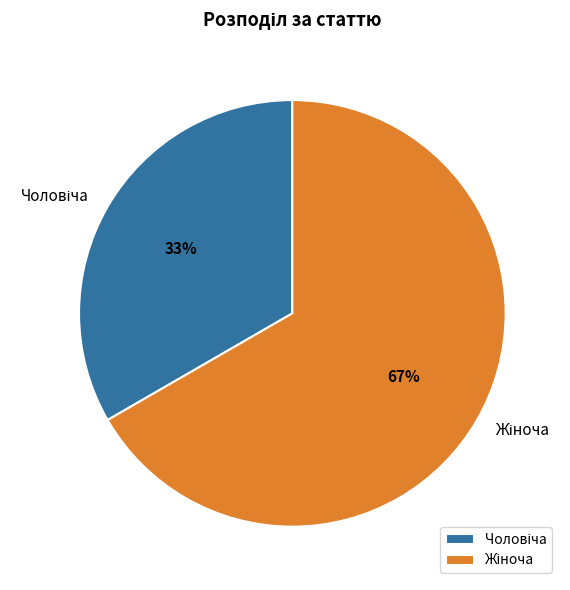

Is there any slice that represents more than half of the pie?

Yes